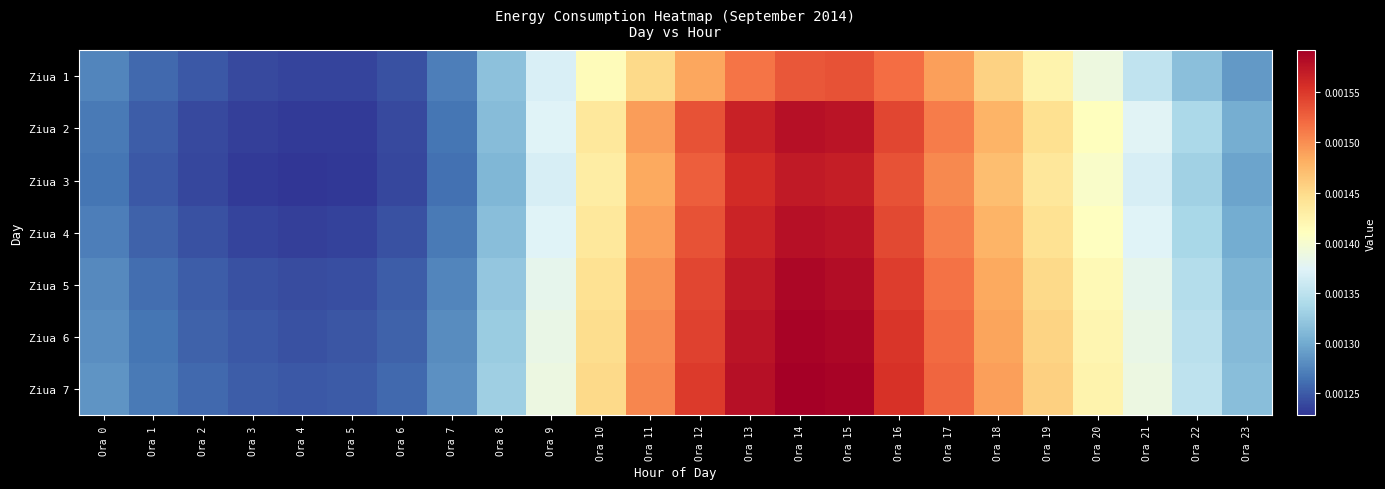

Which series has the largest total across all categories?

Ziua 7